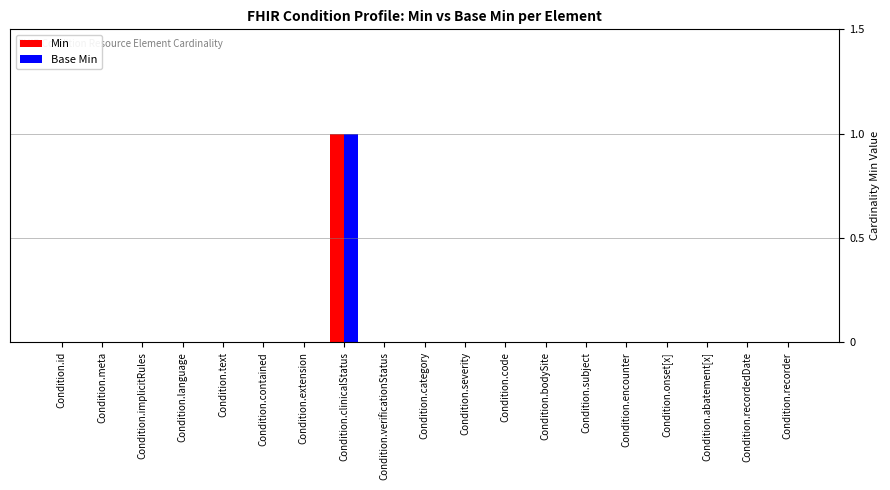

The value of Min at Condition.text is 0. True or false?

True